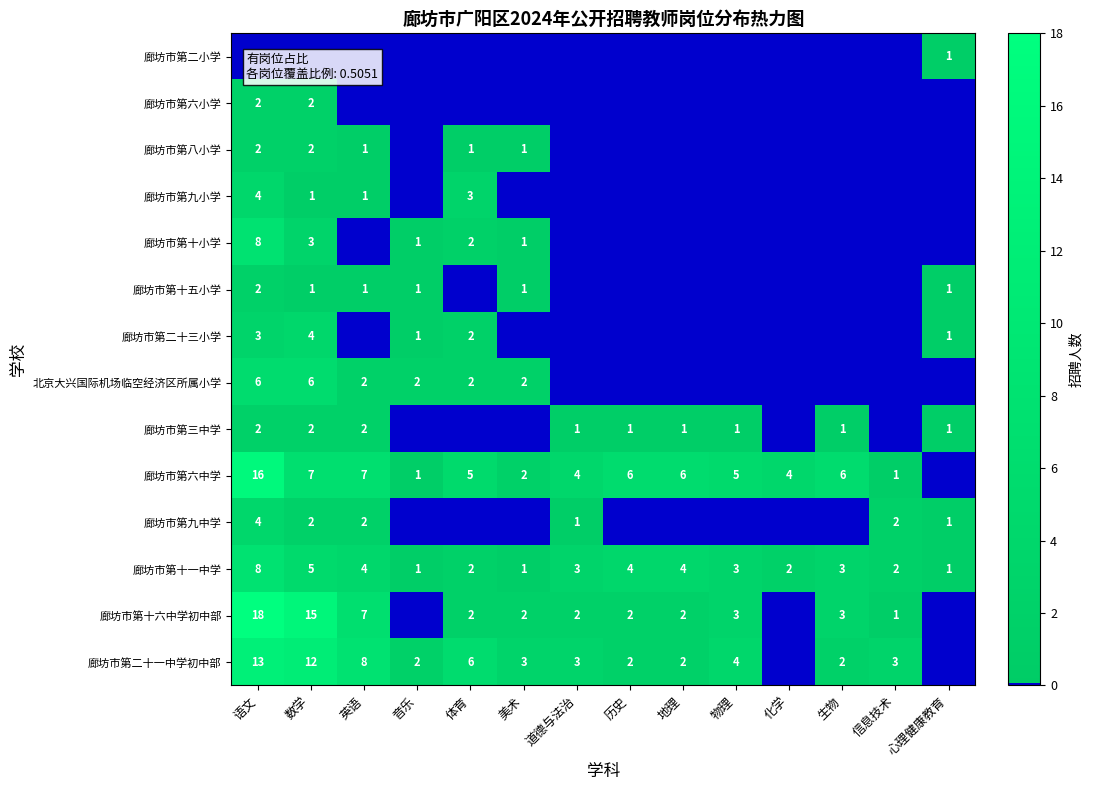

What is the sum of the 廊坊市第六中学 values at 美术 and 化学?

6